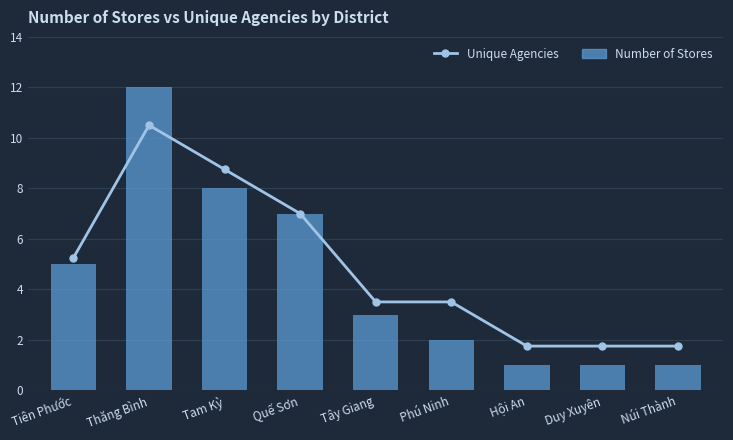

Rank the series at Thăng Bình from lowest to highest value.

Unique Agencies, Number of Stores